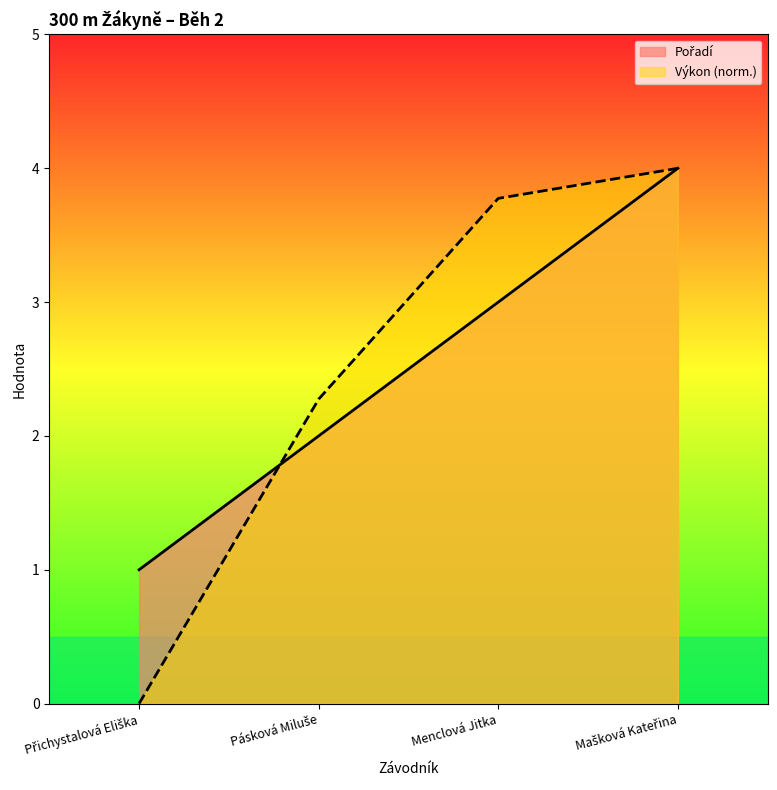

Reading left to right, transcribe all the data shown in this chart.

Pořadí: Přichystalová Eliška=1.0	Pásková Miluše=2.0	Menclová Jitka=3.0	Mašková Kateřina=4.0
Výkon: Přichystalová Eliška=0.0	Pásková Miluše=2.3	Menclová Jitka=3.8	Mašková Kateřina=4.0